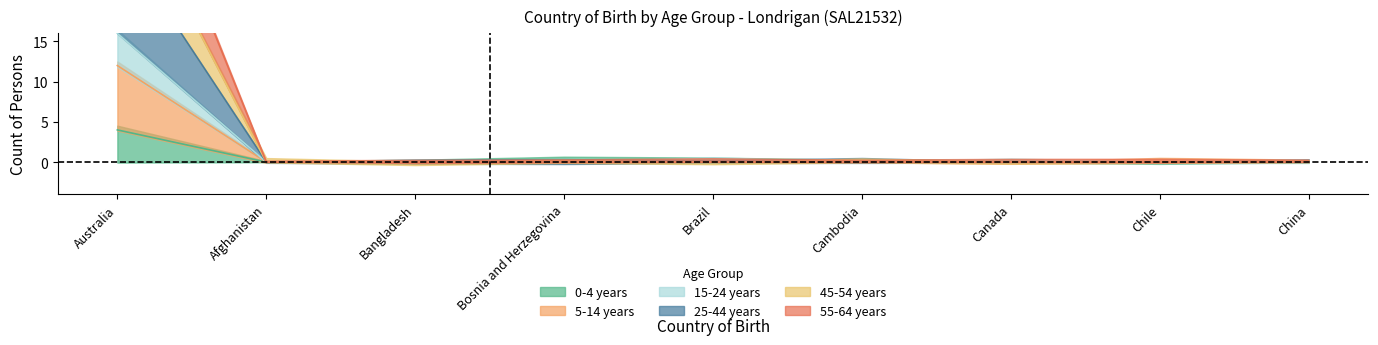

Does the chart have visible grid lines?

No